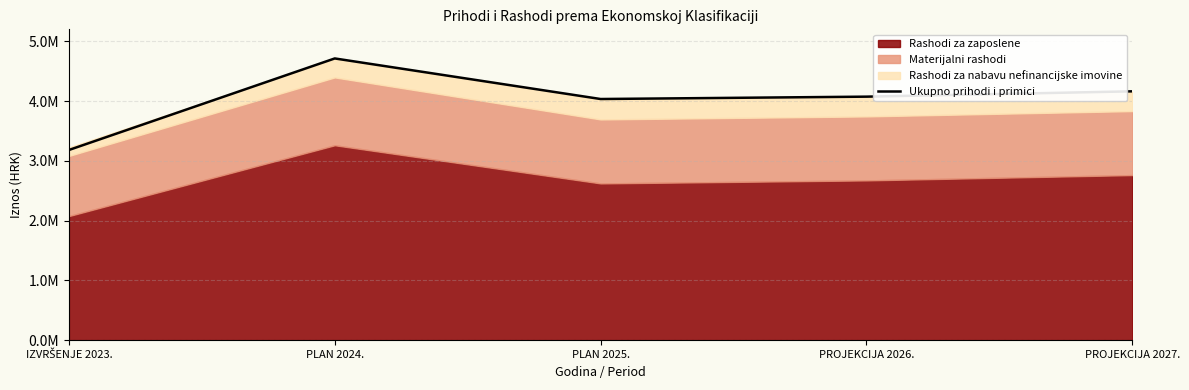

Where is the data nearest to the value 3946968?

PLAN 2025.